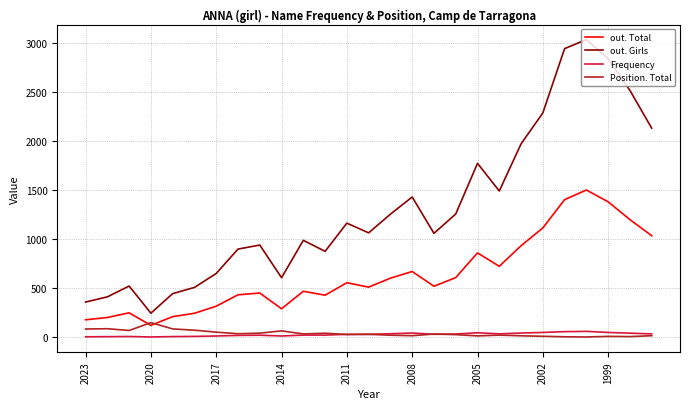

Count the number of data series in this chart.

4